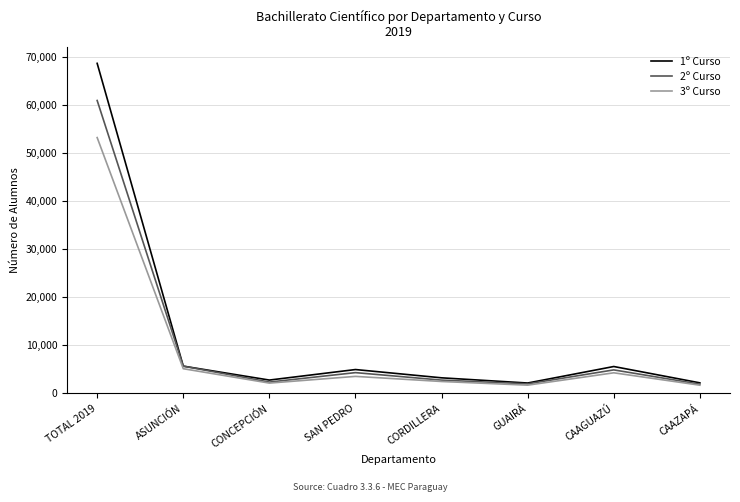

What is the minimum value shown in the chart?

1697